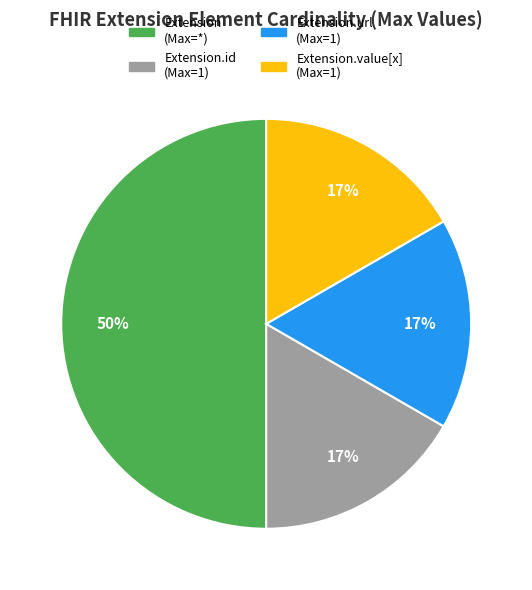

Combined, do Extension.url (Max=1) and Extension (Max=*) account for over 50%?

Yes